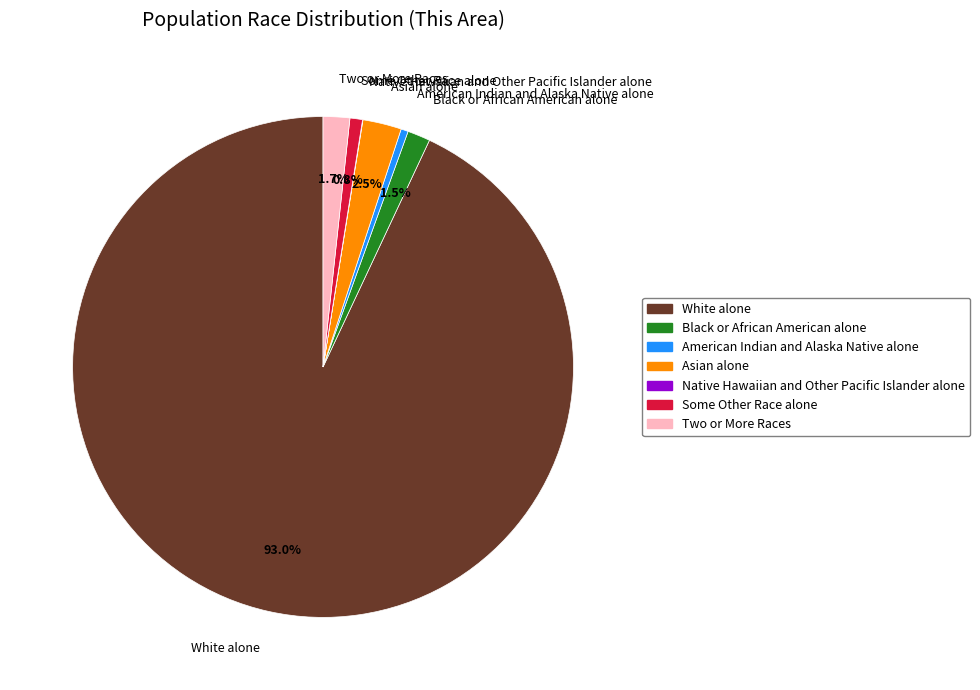

Is it true that Two or More Races is 2% of the pie?

True